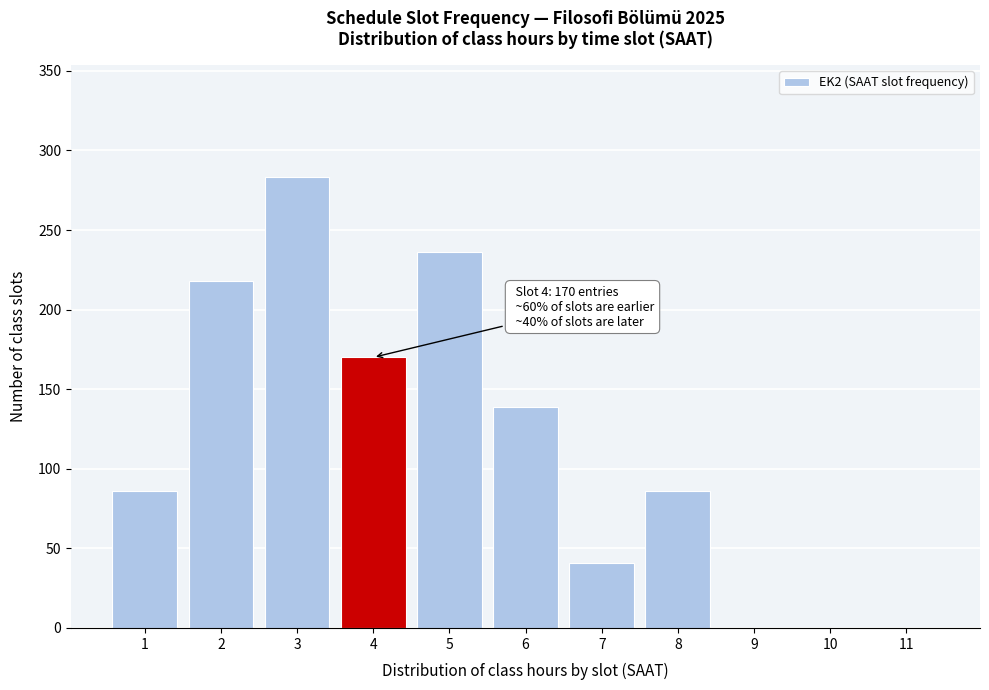

Reading left to right, list all the values displayed in this chart.

1=86	2=218	3=283	4=170	5=236	6=139	7=41	8=86	9=0	10=0	11=0